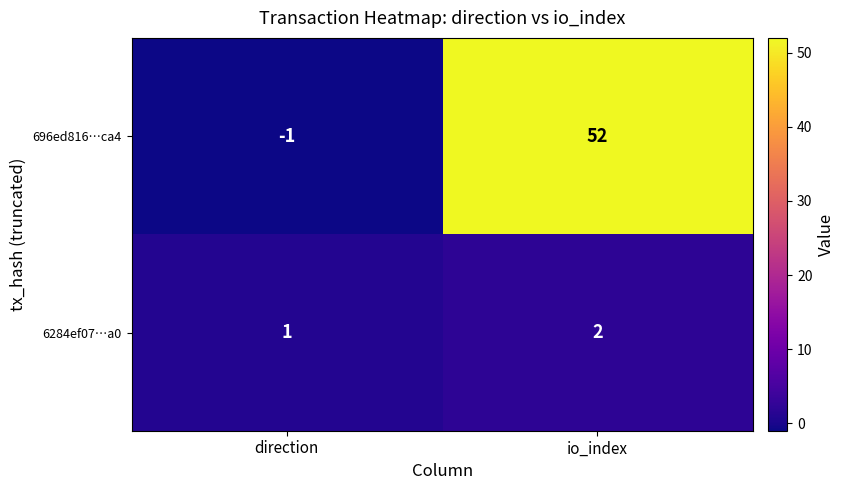

Reading left to right, transcribe all the data shown in this chart.

696ed816…ca4: -1	52
6284ef07…a0: 1	2